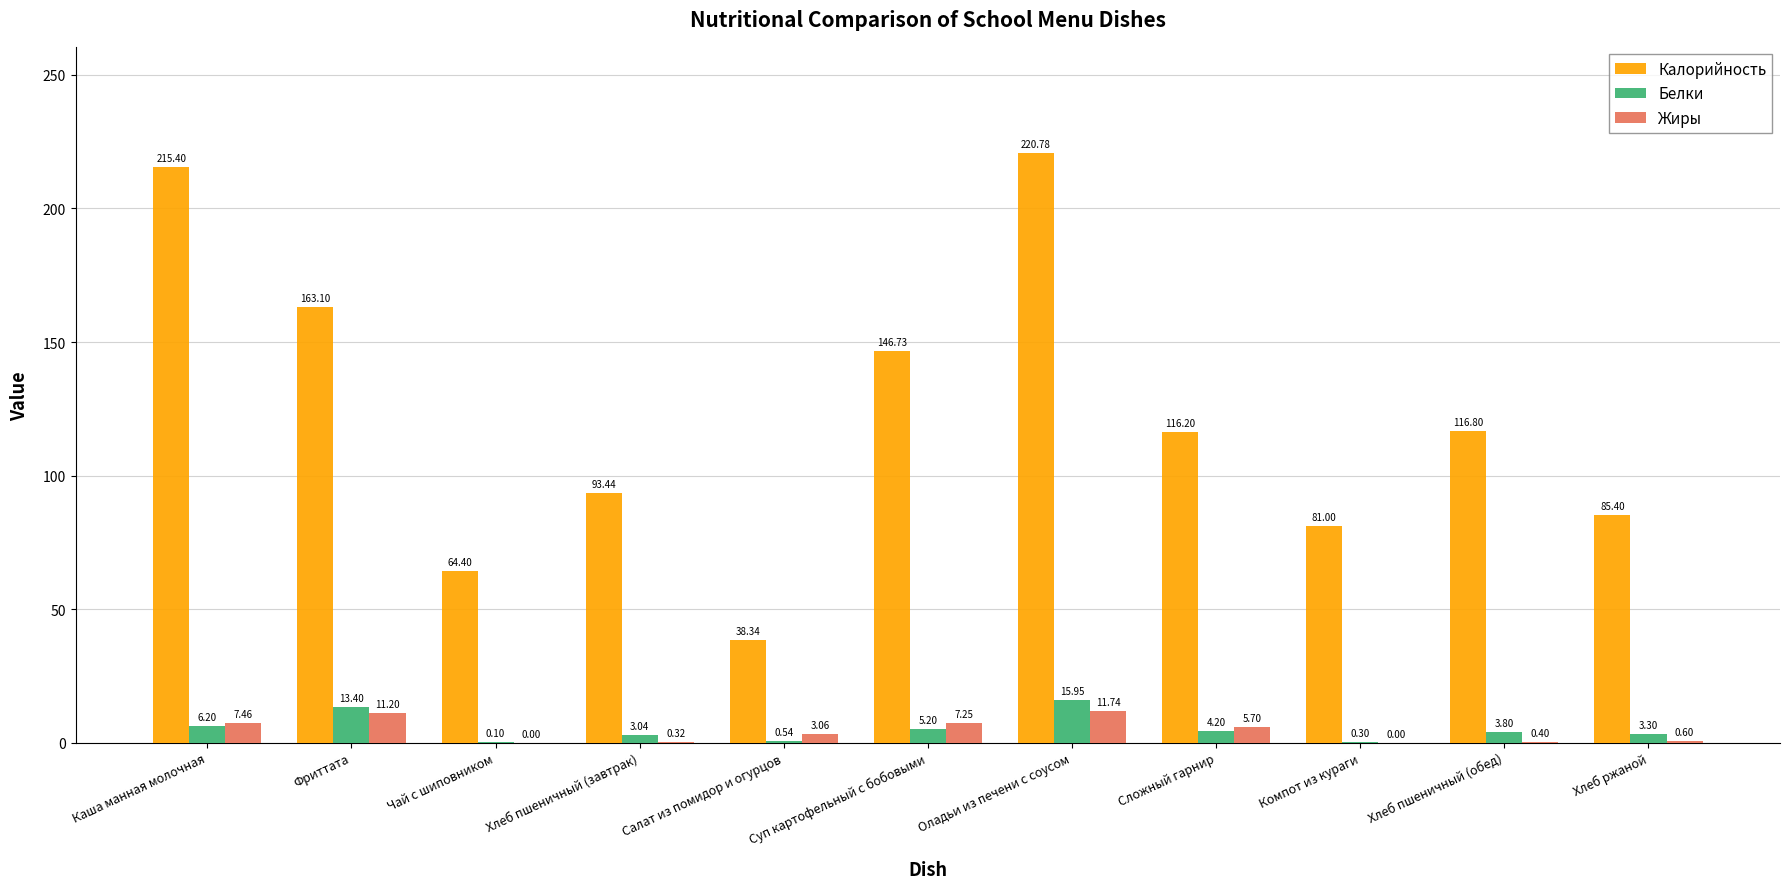

At which label does Жиры first exceed 3?

Каша манная молочная